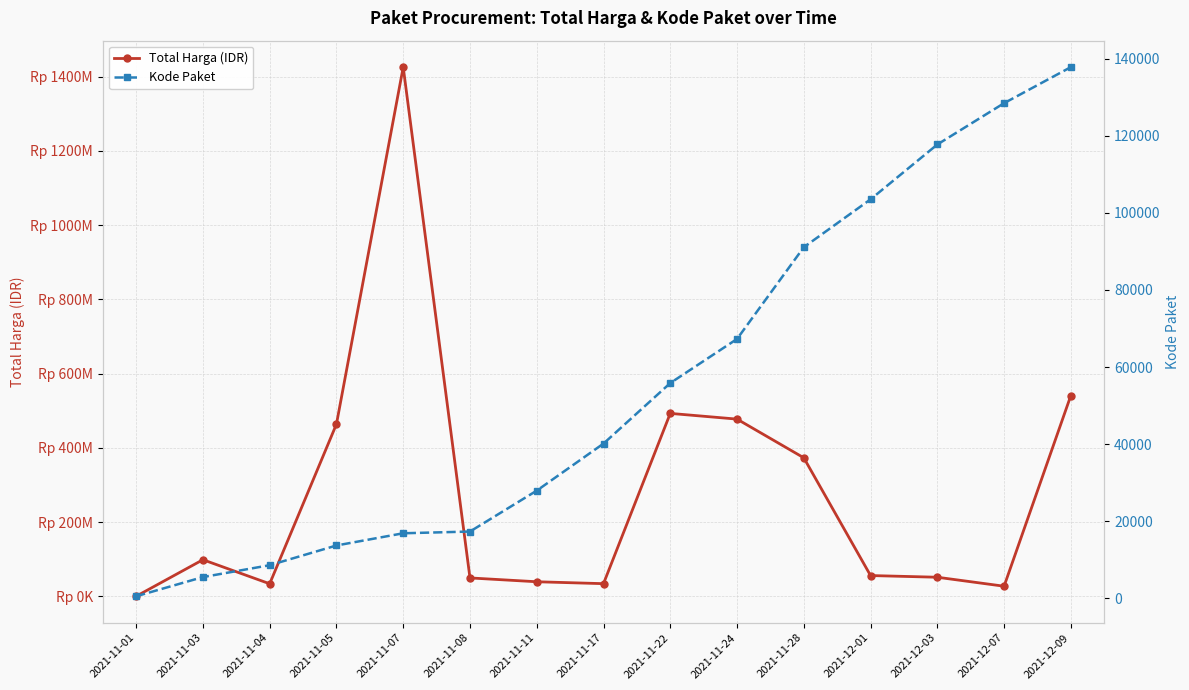

What is the smallest value displayed?

464